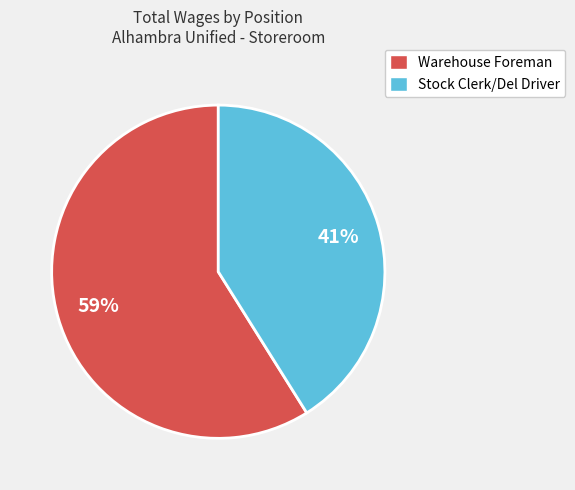

Is there a majority slice in this chart?

Yes